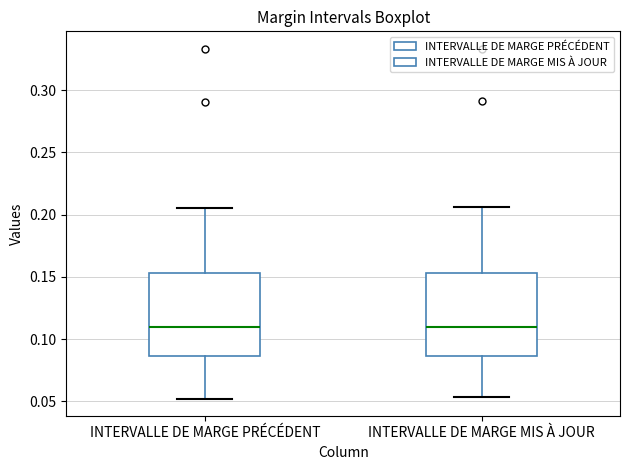

Reading left to right, transcribe this box plot: for each box, give where its median line is, the range the box spans, and where its two whiskers end, as read against the y-axis. The values are not printed on the chart, so give them approximately, as read against the axis.

INTERVALLE DE MARGE PRÉCÉDENT: median 0.110, box 0.085 to 0.155, whiskers 0.050 to 0.205
INTERVALLE DE MARGE MIS À JOUR: median 0.110, box 0.085 to 0.155, whiskers 0.055 to 0.205